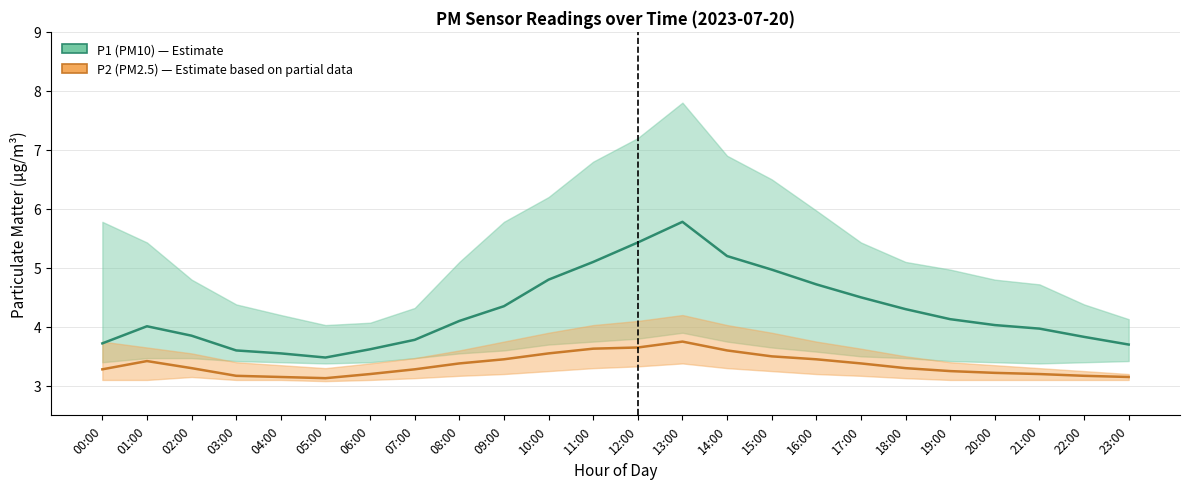

True or false: P2 (PM2.5) and P1 (PM10) intersect in this chart.

False